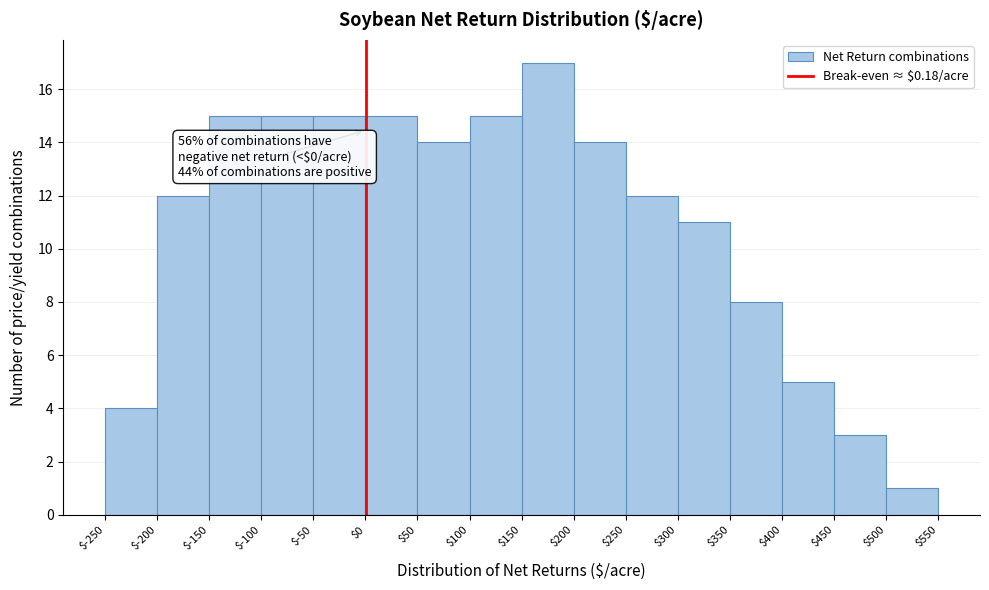

Over which range of the x-axis is the bar tallest?

$150 to $200